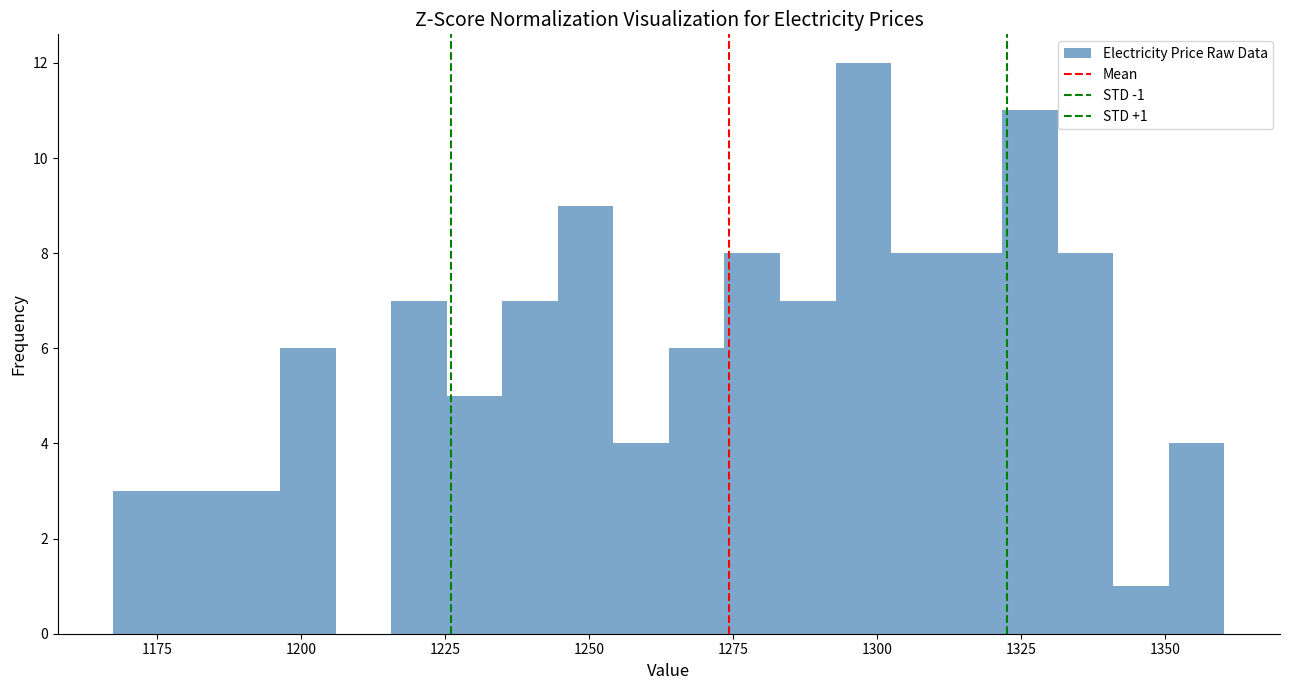

Around what value on the x-axis is the tallest bar? Give the approximate position of its centre, as read against the axis.

1300